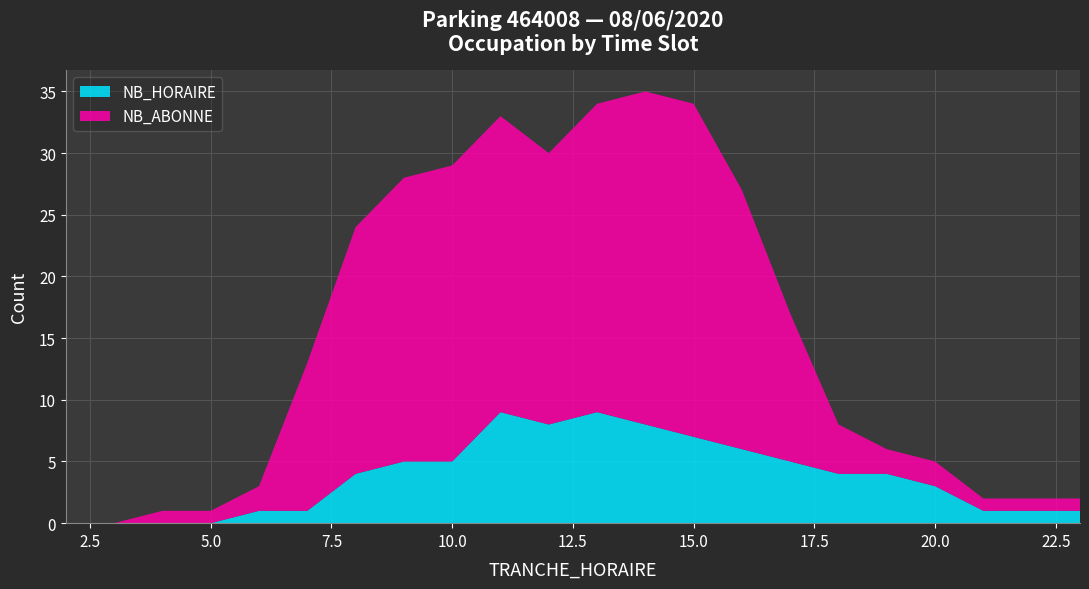

Reading left to right, what are all the values shown in this chart?

NB_HORAIRE: 2=0	3=0	4=0	5=0	6=1	7=1	8=4	9=5	10=5	11=9	12=8	13=9	14=8	15=7	16=6	17=5	18=4	19=4	20=3	21=1	22=1	23=1
NB_ABONNE: 2=0	3=0	4=1	5=1	6=2	7=12	8=20	9=23	10=24	11=24	12=22	13=25	14=27	15=27	16=21	17=12	18=4	19=2	20=2	21=1	22=1	23=1